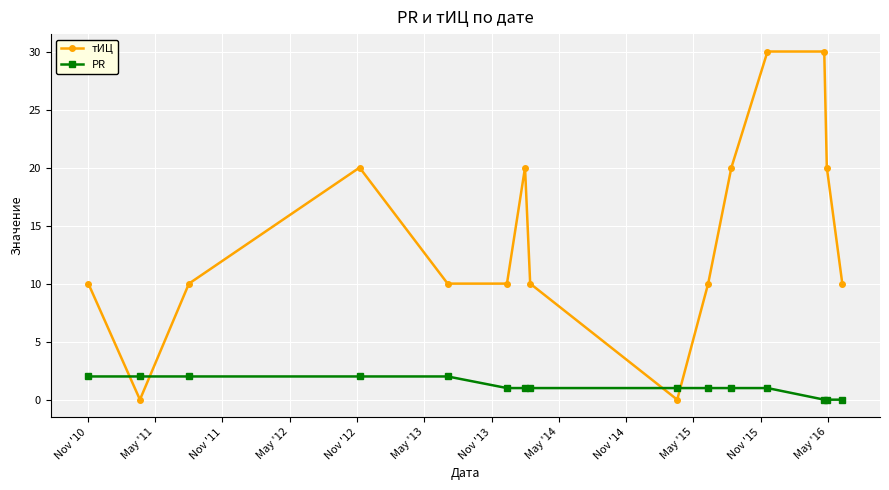

What is the average value of the тИЦ series?

14